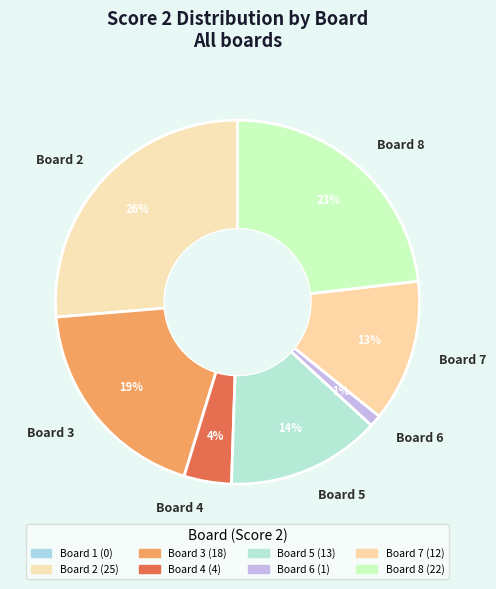

Which slice is the smallest?

Board 6